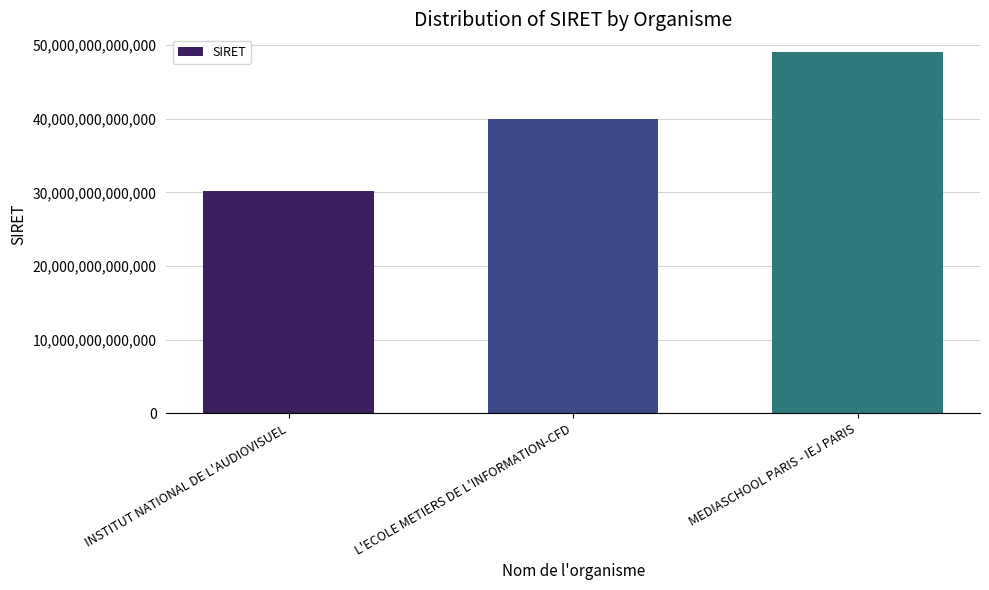

What is the difference between the values at MEDIASCHOOL PARIS - IEJ PARIS and INSTITUT NATIONAL DE L'AUDIOVISUEL?

18790242200045